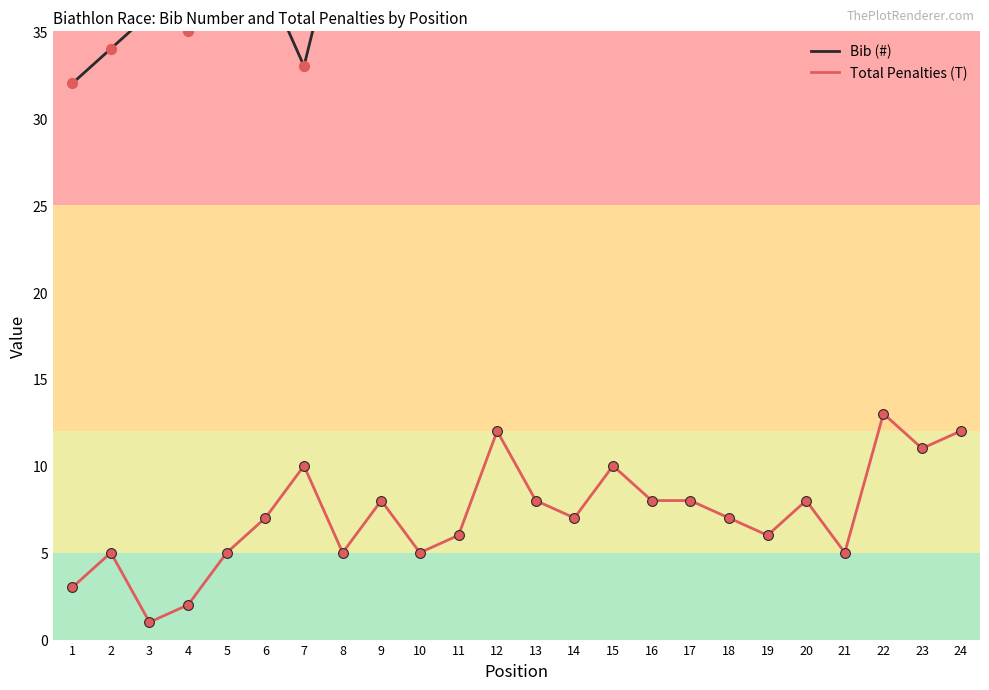

Which series contains the lowest Y value?

Total Penalties (T)